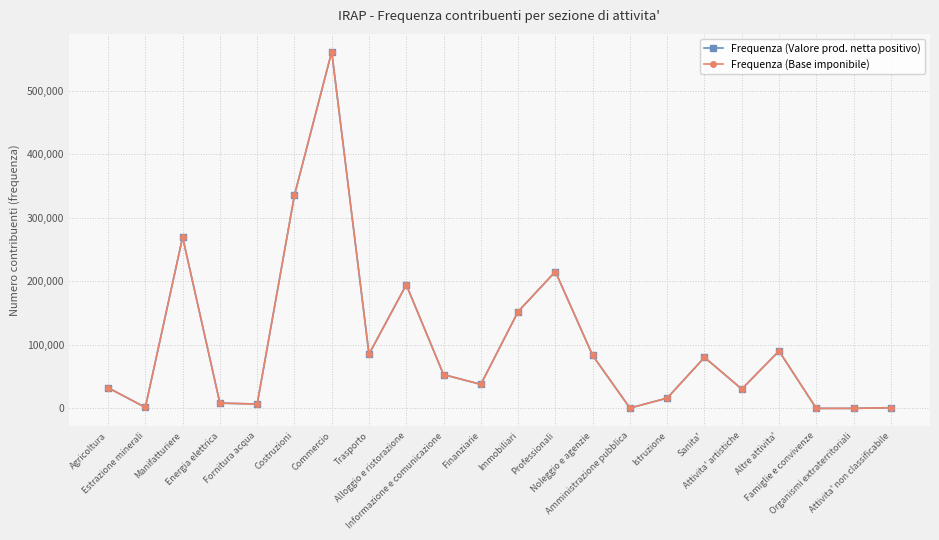

How many lines are shown in the chart?

2